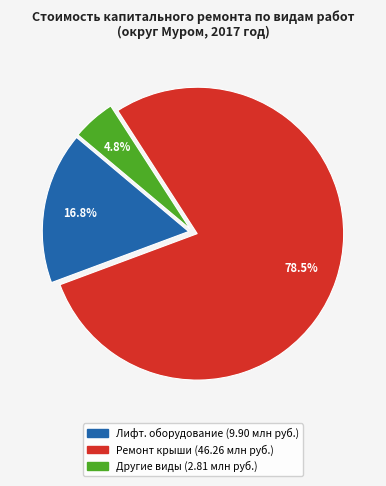

Count the number of slices in the pie.

3